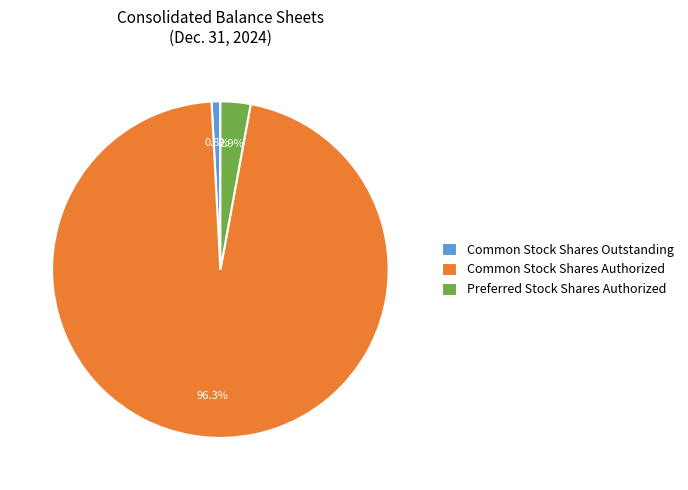

How many slices are in this pie chart?

3